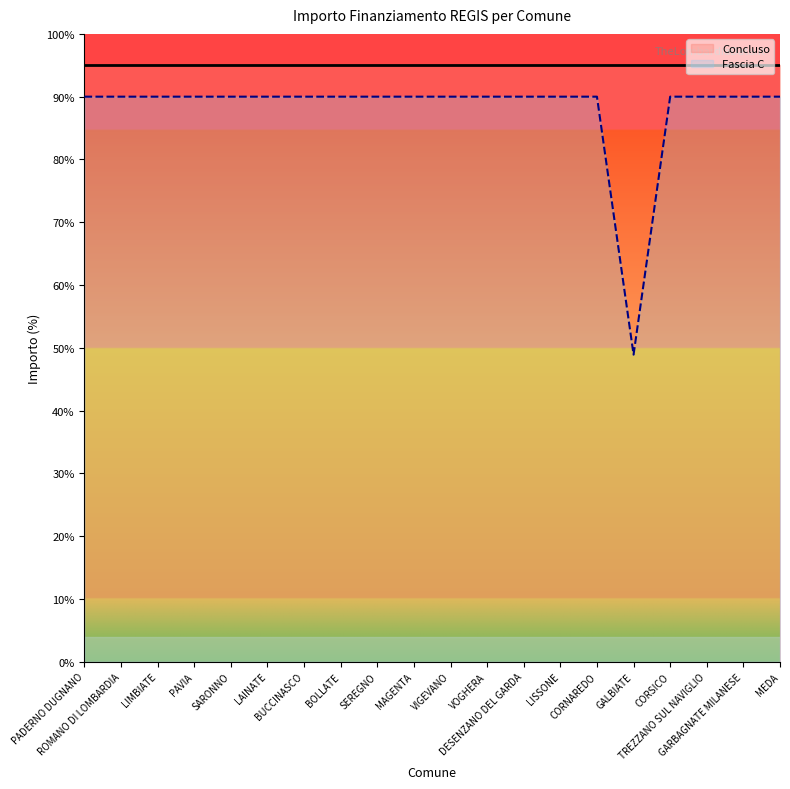

Reading left to right, extract all data points from this chart.

90.0	90.0	90.0	90.0	90.0	90.0	90.0	90.0	90.0	90.0	90.0	90.0	90.0	90.0	90.0	48.9	90.0	90.0	90.0	90.0